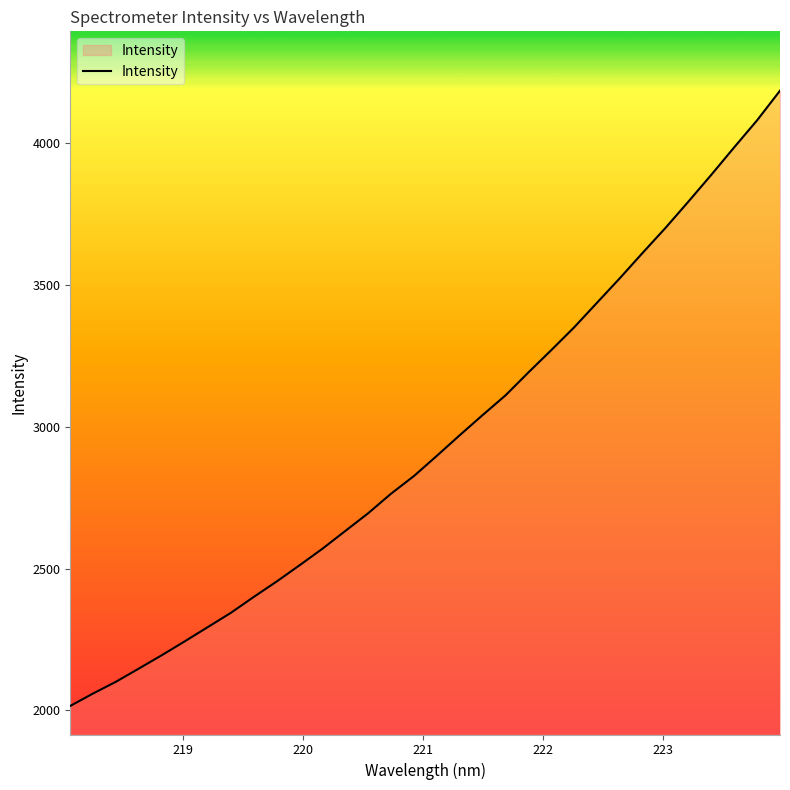

What is the maximum value shown in the chart?

4186.3